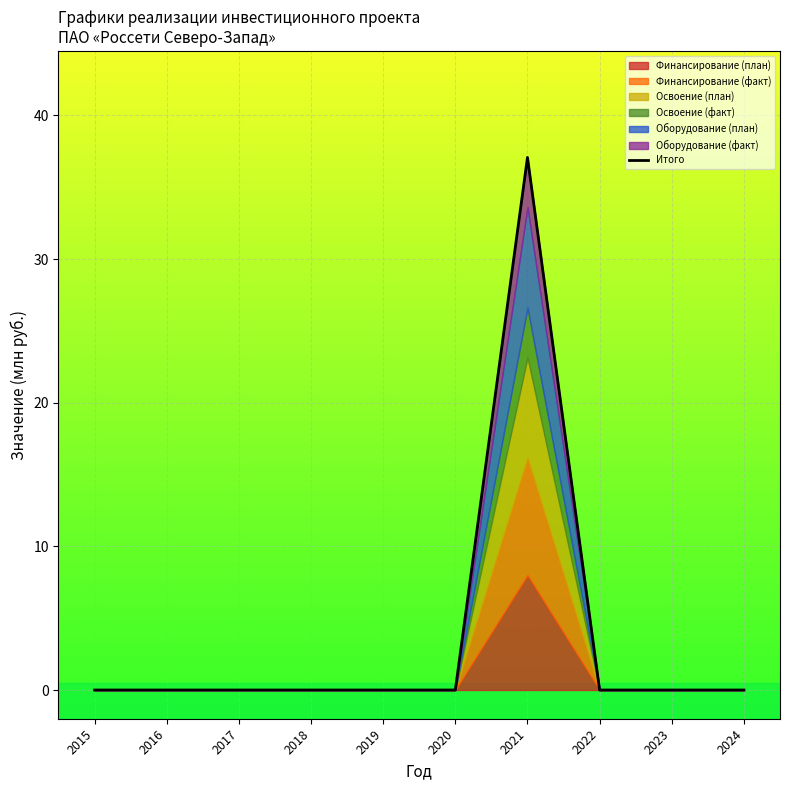

True or false: the data shows 0.0 at 2020.

True